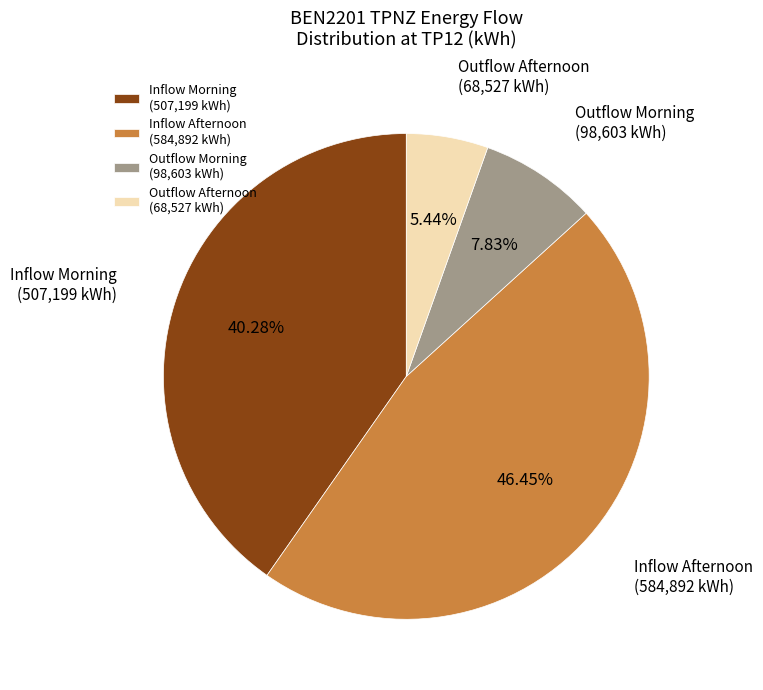

Which category has the biggest portion of the pie?

Inflow Afternoon (584,892 kWh)